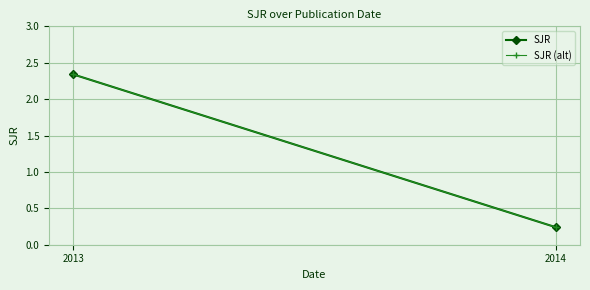

What is the sum of all SJR (alt) values?

2.6